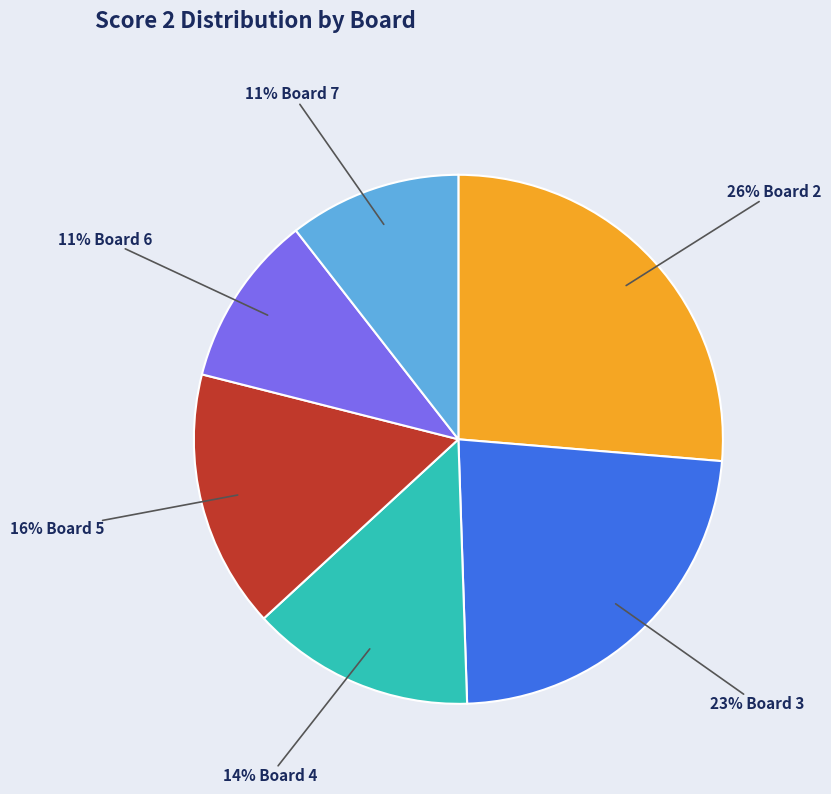

To the nearest percent, what is the average slice percentage?

17%